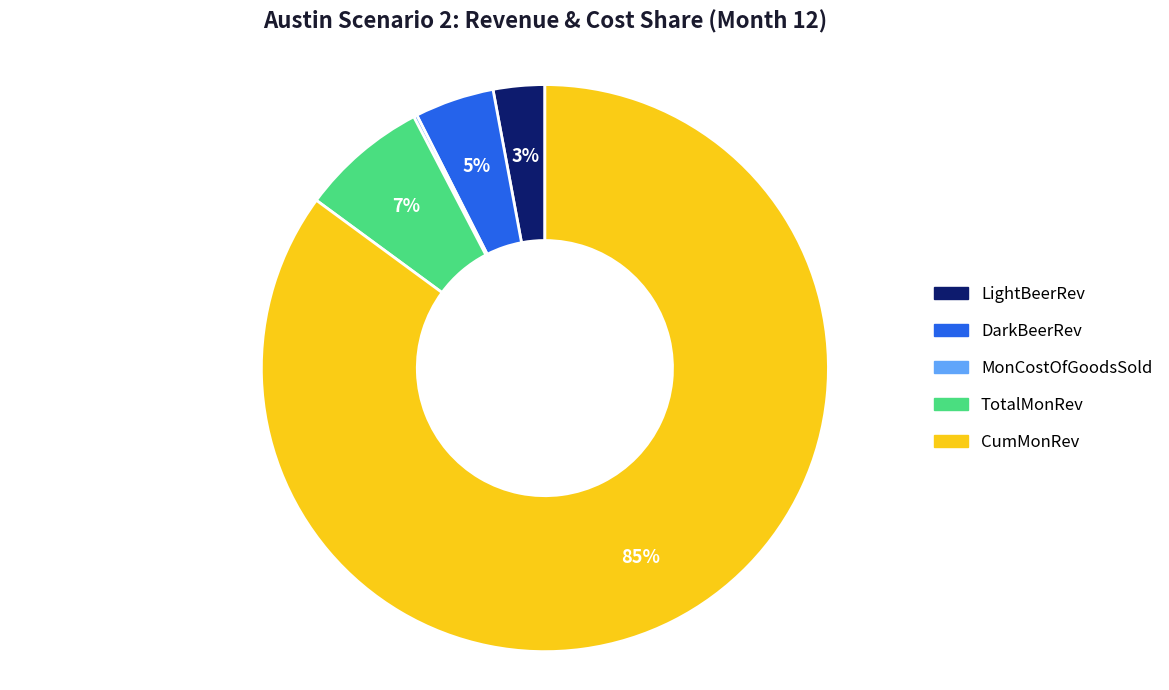

To the nearest percent, what is the difference between the largest and smallest slice percentages?

85%